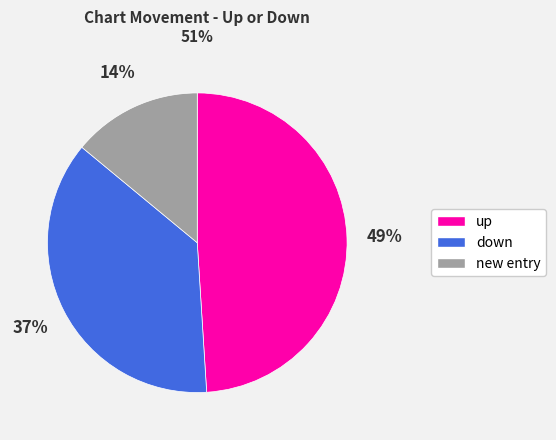

To the nearest percent, what is the difference between the largest and smallest slice percentages?

35%